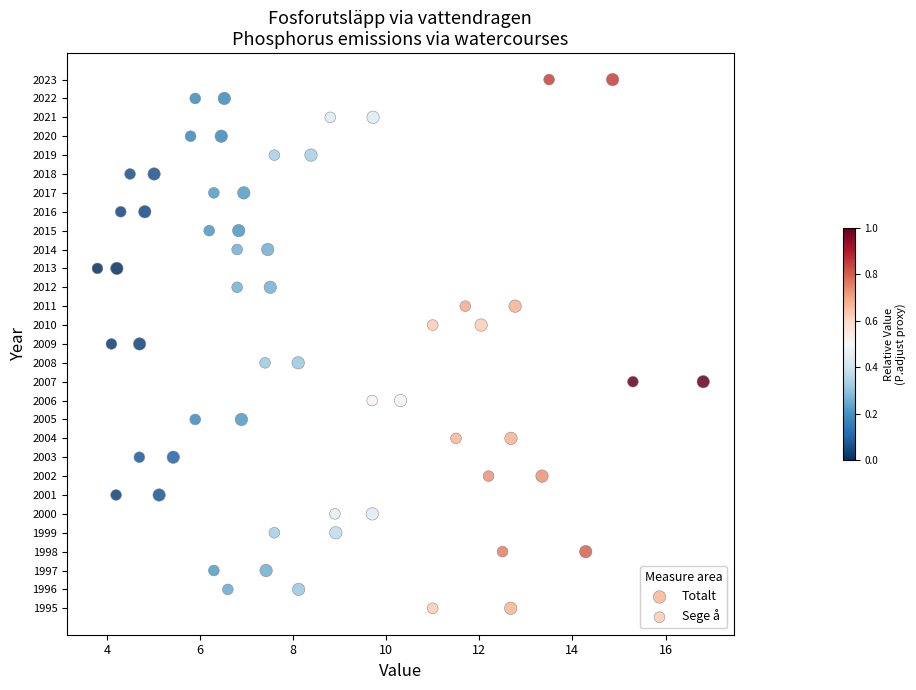

What are all the series names shown in the legend?

Totalt, Sege å